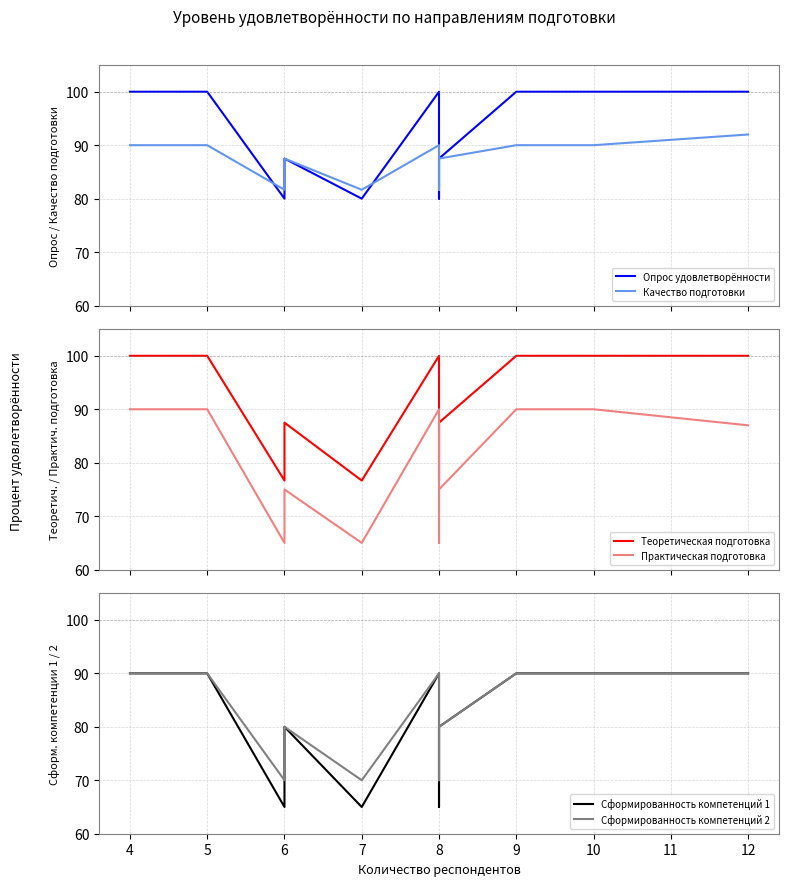

What is the average value of the Сформированность компетенций 1 series?

82.1